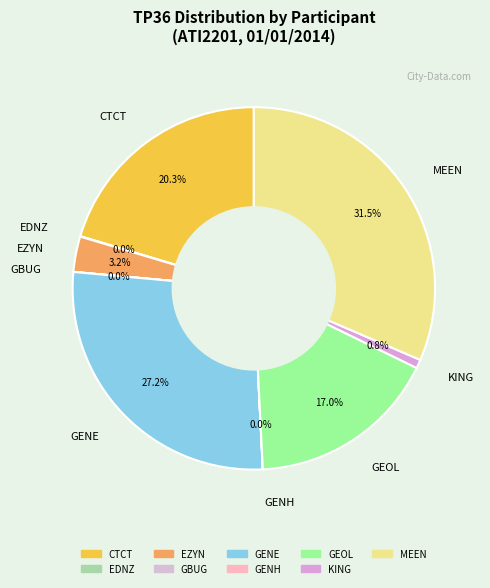

To the nearest percent, what percentage of the pie is EZYN?

3%